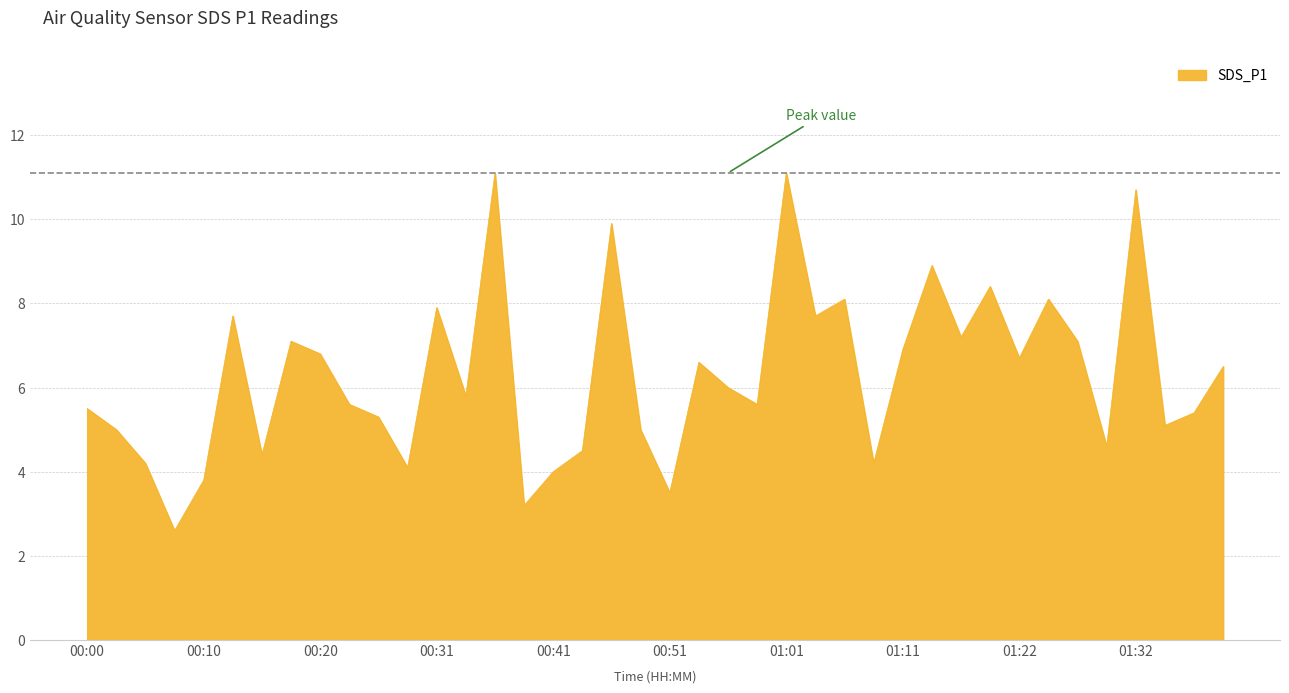

Does the chart display data point markers on the line(s)?

No